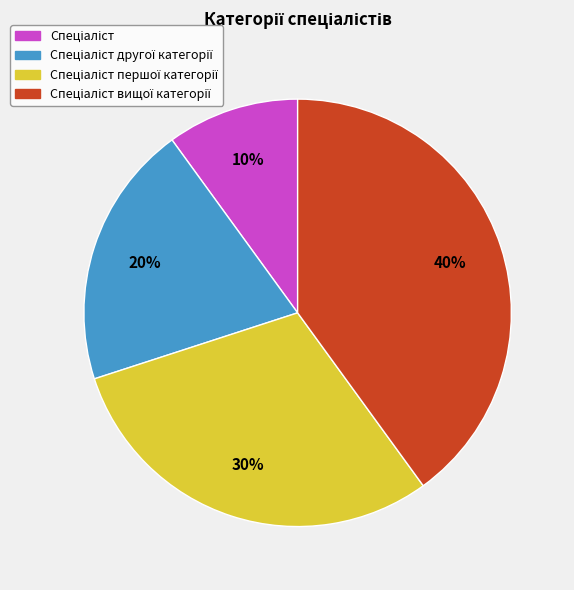

To the nearest percent, what is the average slice percentage?

25%